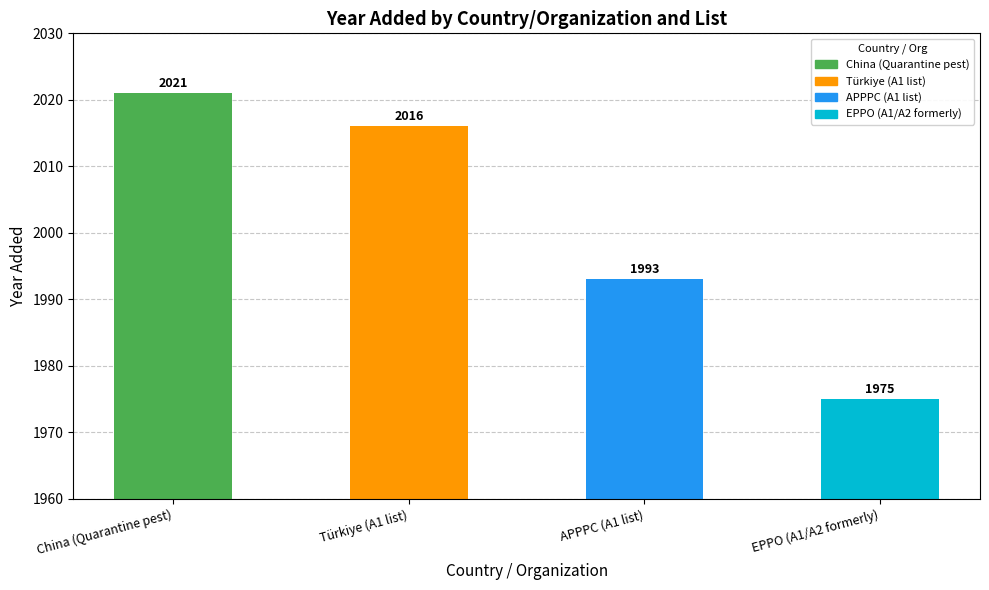

What position from the left is EPPO (A1/A2 formerly)?

4